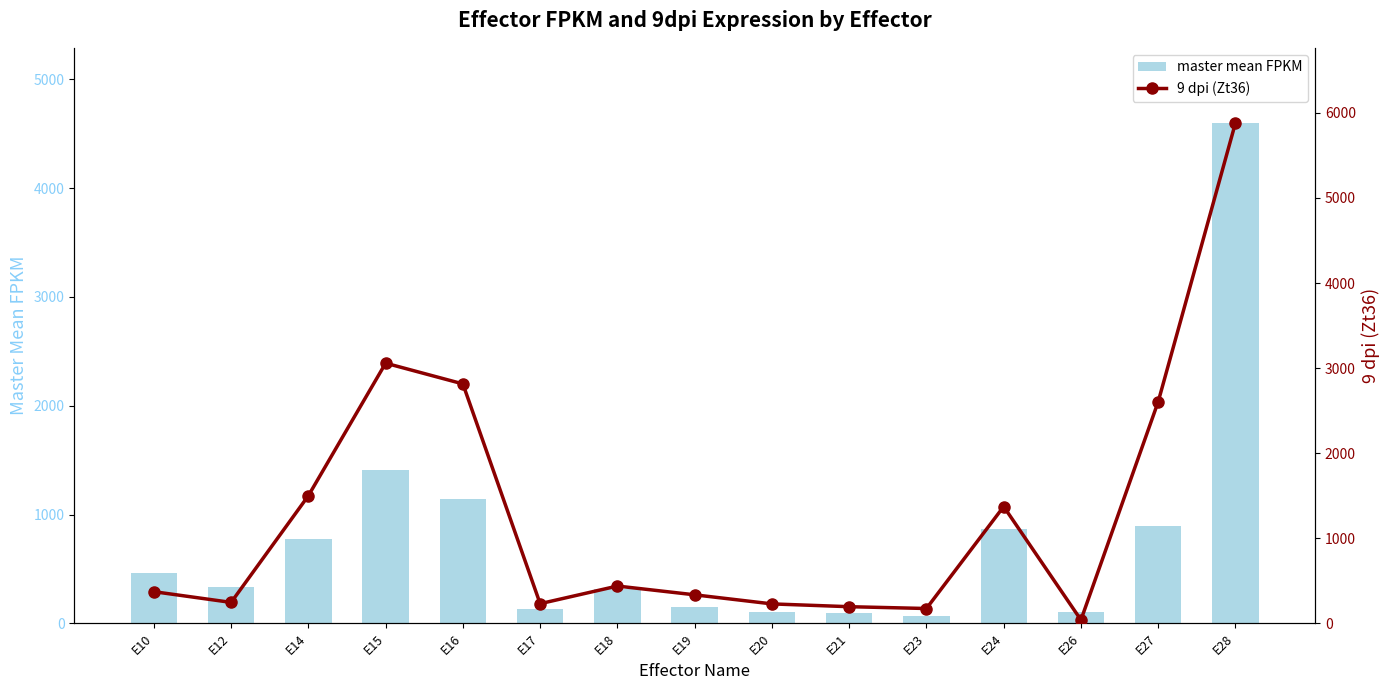

Where is 9 dpi (Zt36) nearest to the value 2961?

E15